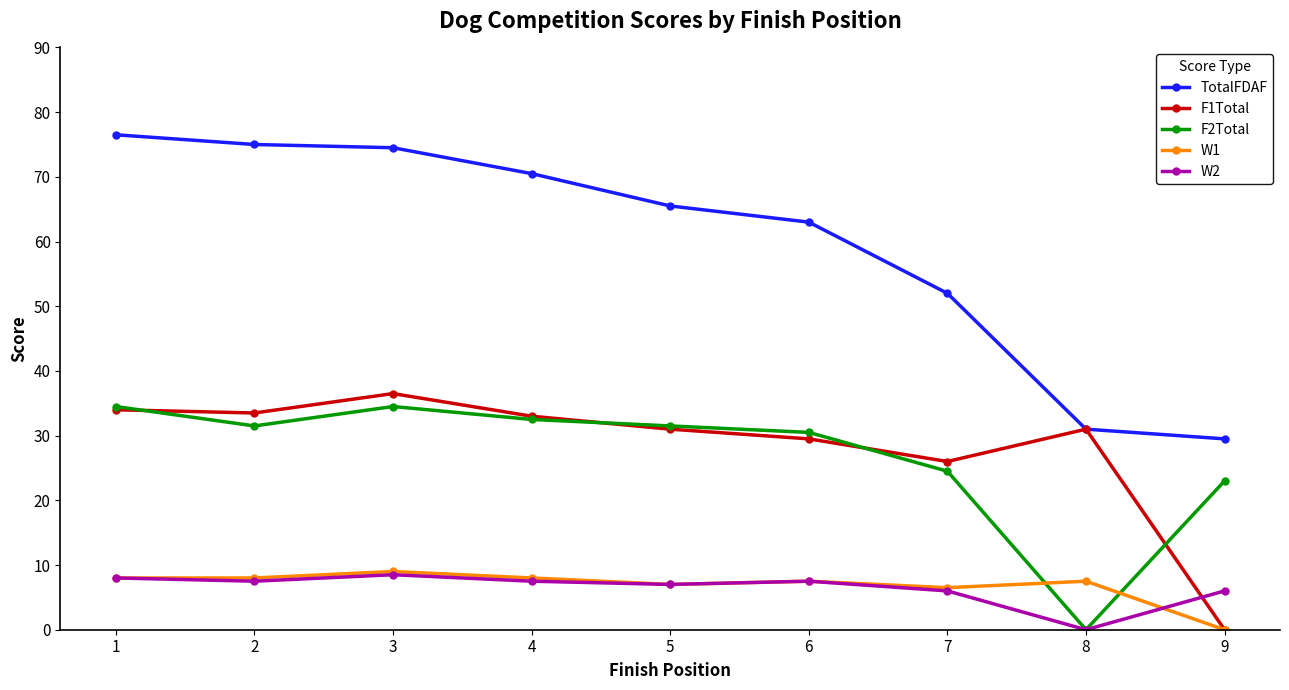

True or false: F2Total has more than 2 interior local peaks.

False